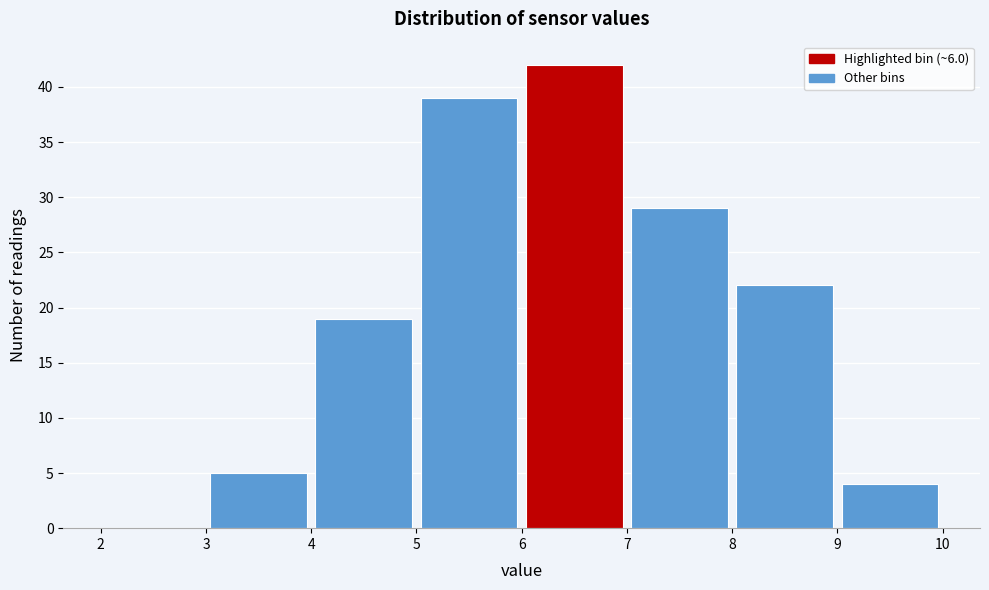

Reading left to right, list every bar in this chart as the range it spans on the x-axis followed by its height. The values are not printed on the chart, so give them approximately, as read against the axis.

2 to 3: 0
3 to 4: 5
4 to 5: 19
5 to 6: 39
6 to 7: 42
7 to 8: 29
8 to 9: 22
9 to 10: 4